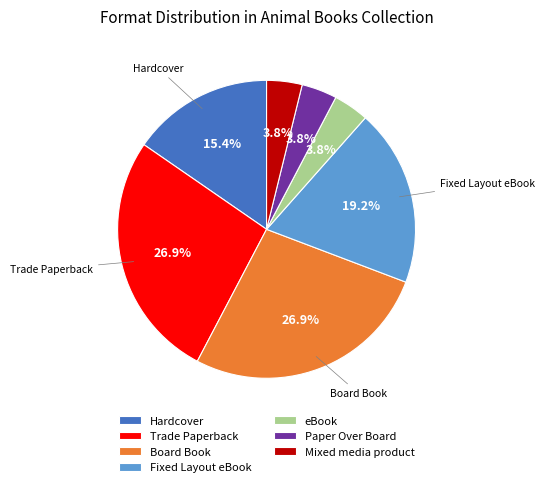

Combined, what portion of the pie is Board Book and Fixed Layout eBook?

46.2%